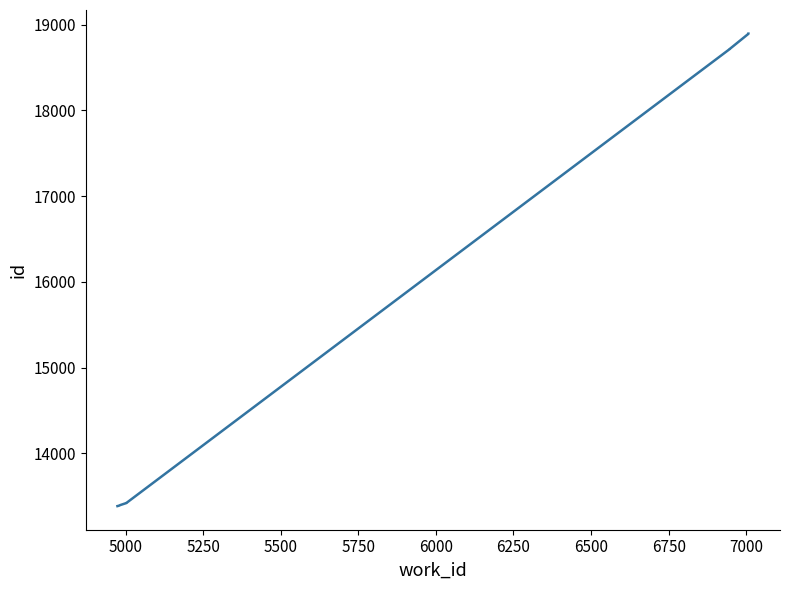

What is the value of the 6th point from the left?

18717